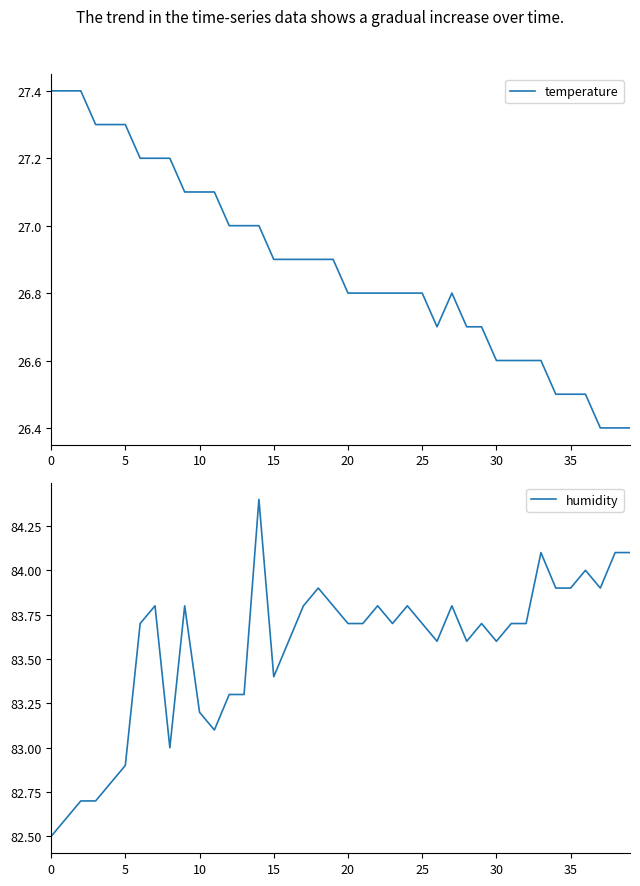

How many values in the humidity series exceed 83?

33